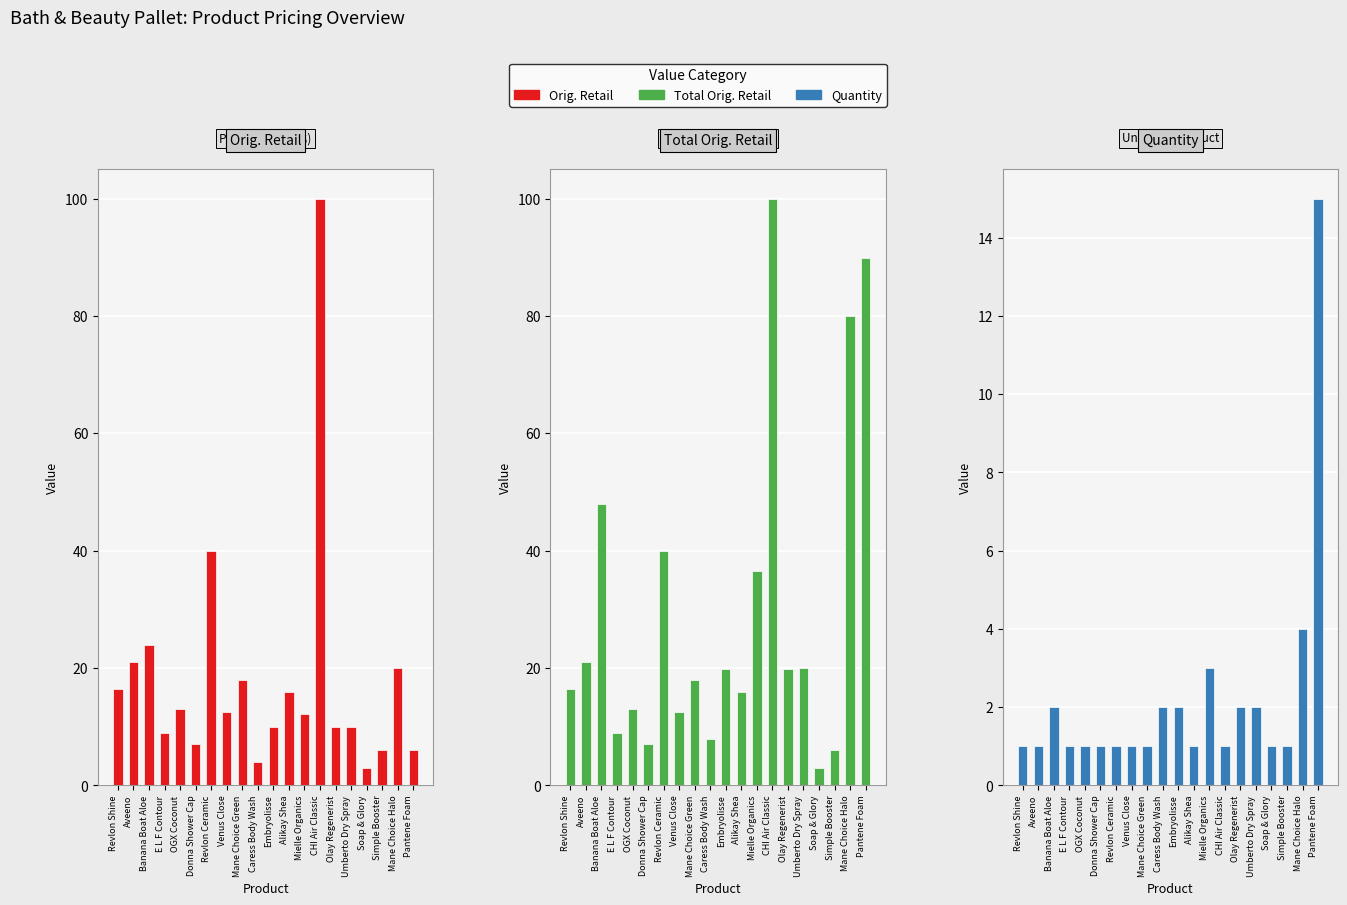

At which category is the sum across all series the highest?

CHI Air Classic